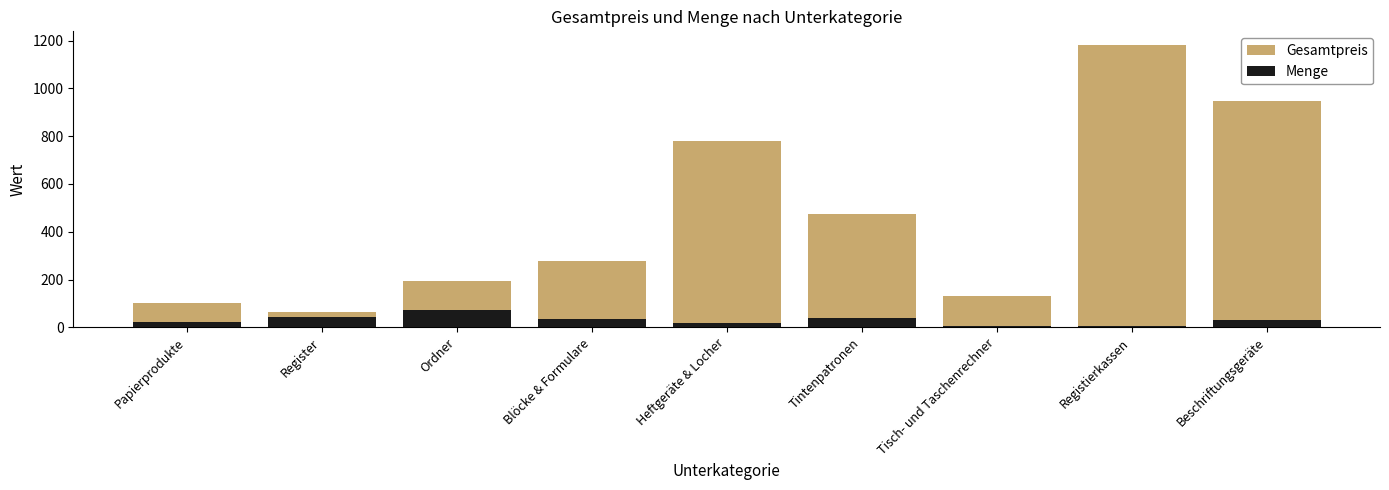

What is the difference between the highest and lowest values at Tintenpatronen?

436.1